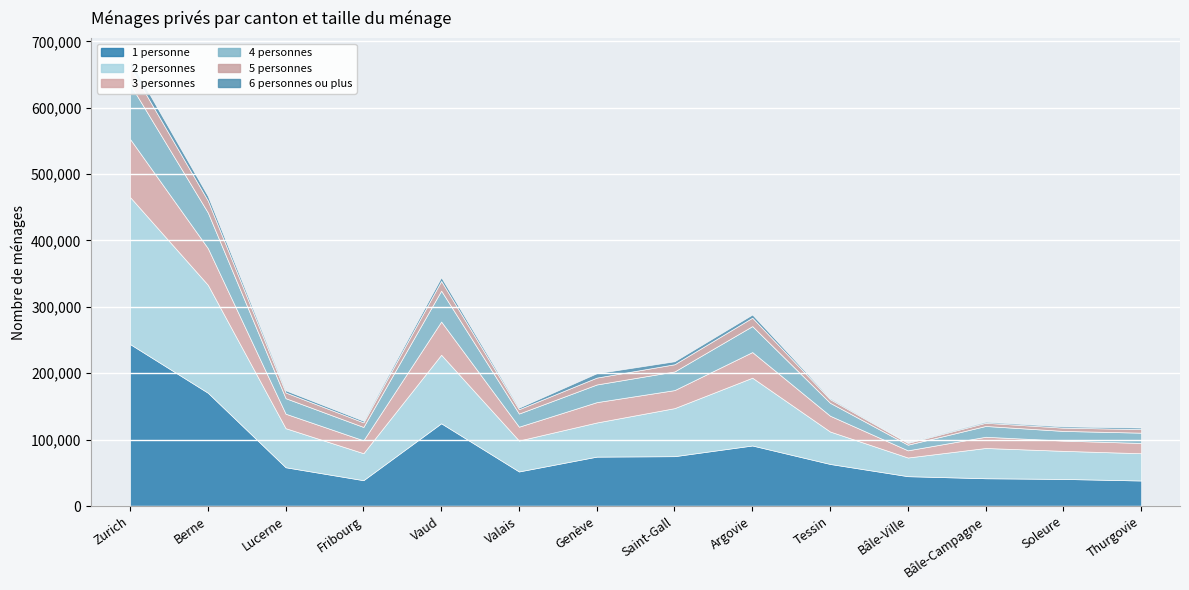

Reading left to right, transcribe all the data shown in this chart.

1 personne: Zurich=243913	Berne=170655	Lucerne=58397	Fribourg=38916	Vaud=124624	Valais=52062	Genève=74398	Saint-Gall=75072	Argovie=91182	Tessin=63366	Bâle-Ville=44949	Bâle-Campagne=41830	Soleure=40807	Thurgovie=38433
2 personnes: Zurich=221486	Berne=162594	Lucerne=58844	Fribourg=40657	Vaud=103257	Valais=46601	Genève=51450	Saint-Gall=72390	Argovie=102123	Tessin=48880	Bâle-Ville=28135	Bâle-Campagne=45602	Soleure=42300	Thurgovie=41082
3 personnes: Zurich=87498	Berne=55205	Lucerne=21809	Fribourg=19401	Vaud=49988	Valais=20836	Genève=30645	Saint-Gall=27161	Argovie=38625	Tessin=23790	Bâle-Ville=10813	Bâle-Campagne=16896	Soleure=15459	Thurgovie=15436
4 personnes: Zurich=82451	Berne=53683	Lucerne=23382	Fribourg=20119	Vaud=46551	Valais=19786	Genève=26597	Saint-Gall=28074	Argovie=39076	Tessin=19464	Bâle-Ville=8479	Bâle-Campagne=16268	Soleure=14549	Thurgovie=15549
5 personnes: Zurich=25979	Berne=17995	Lucerne=8580	Fribourg=6948	Vaud=14708	Valais=6556	Genève=10390	Saint-Gall=10872	Argovie=12723	Tessin=5486	Bâle-Ville=2788	Bâle-Campagne=4826	Soleure=4923	Thurgovie=5423
6 personnes ou plus: Zurich=10116	Berne=6893	Lucerne=3230	Fribourg=2402	Vaud=5499	Valais=2332	Genève=6602	Saint-Gall=4488	Argovie=4736	Tessin=1567	Bâle-Ville=1112	Bâle-Campagne=1544	Soleure=1912	Thurgovie=2196